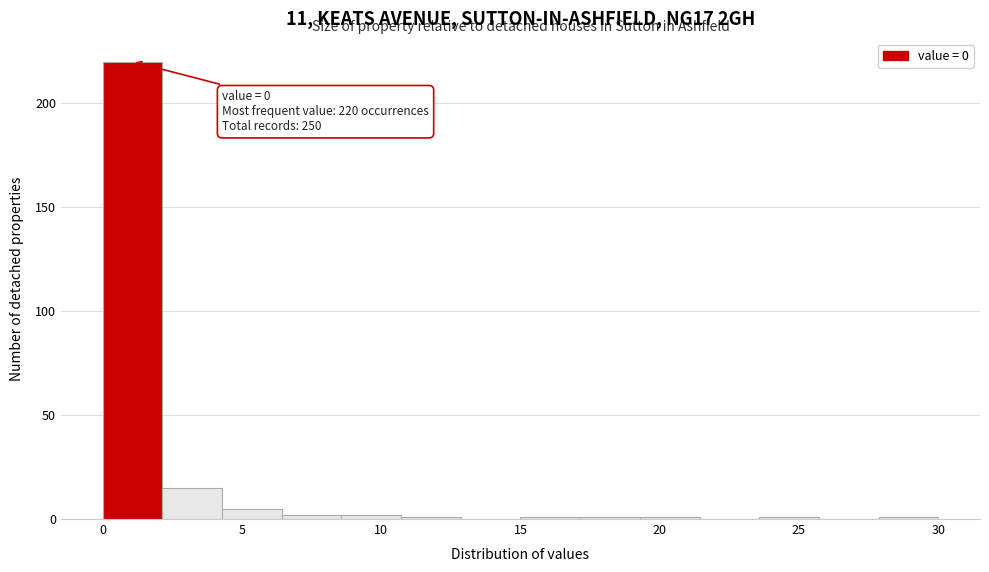

Over which range of the x-axis is the bar tallest?

0.0 to 2.0